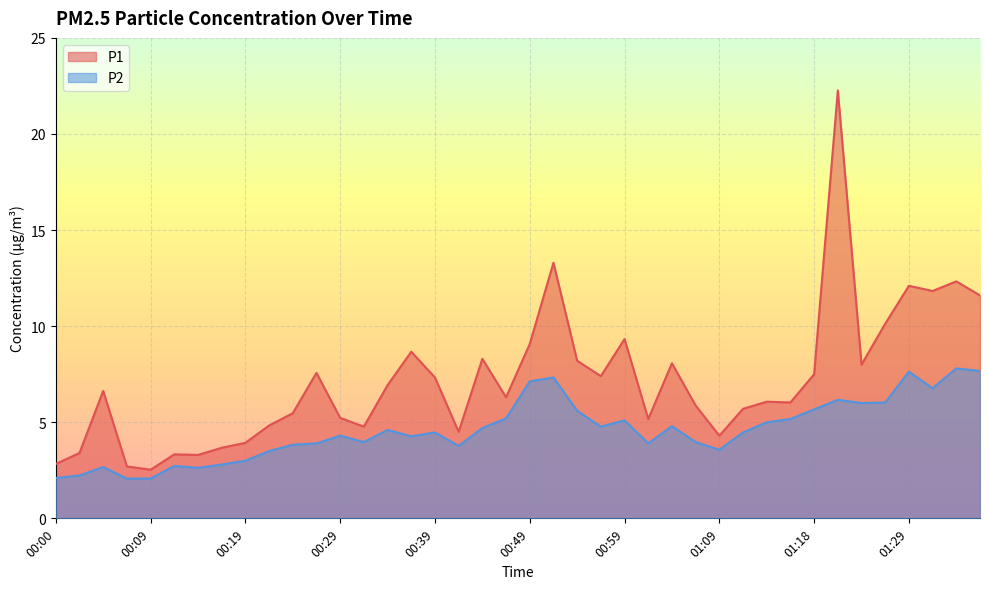

Rank the series at 00:36 from lowest to highest value.

P2, P1